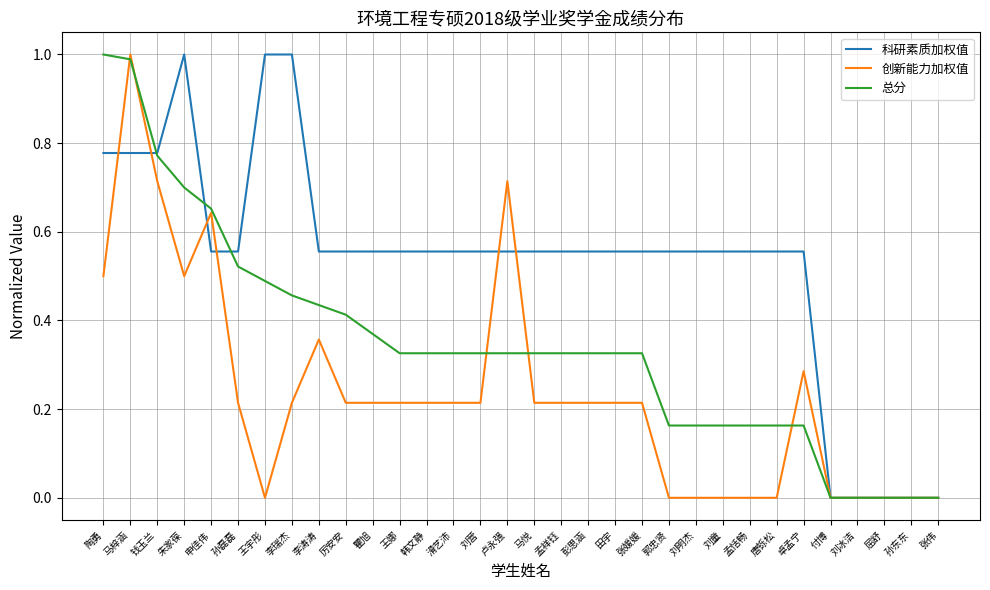

How many lines are shown in the chart?

3